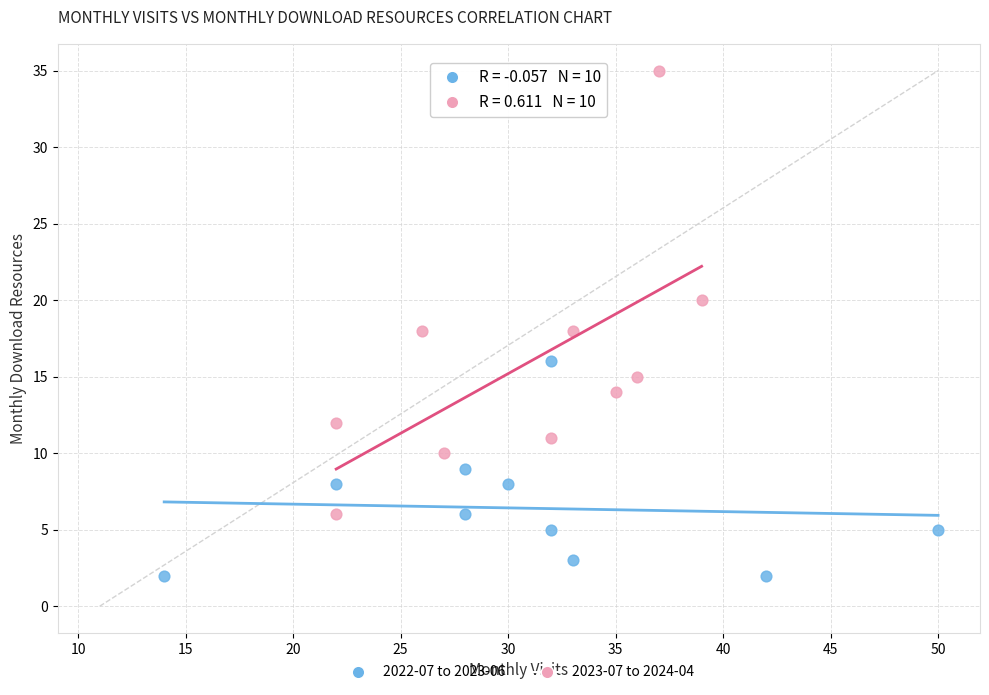

What are all the series names shown in the legend?

2022-07 to 2023-06, 2023-07 to 2024-04